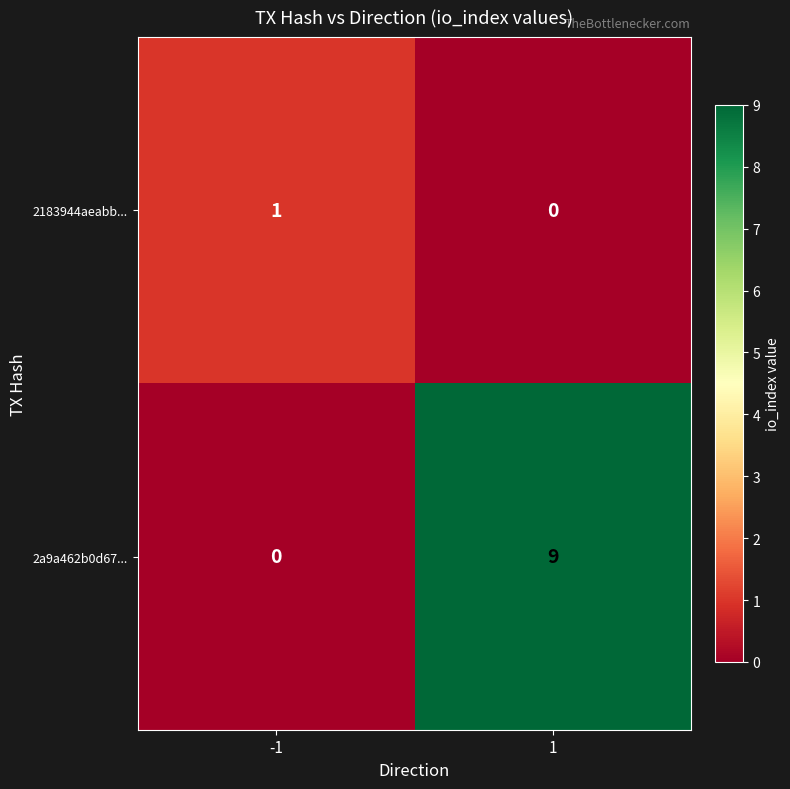

List the series in order of their peak value, lowest first.

2183944aeabb..., 2a9a462b0d67...